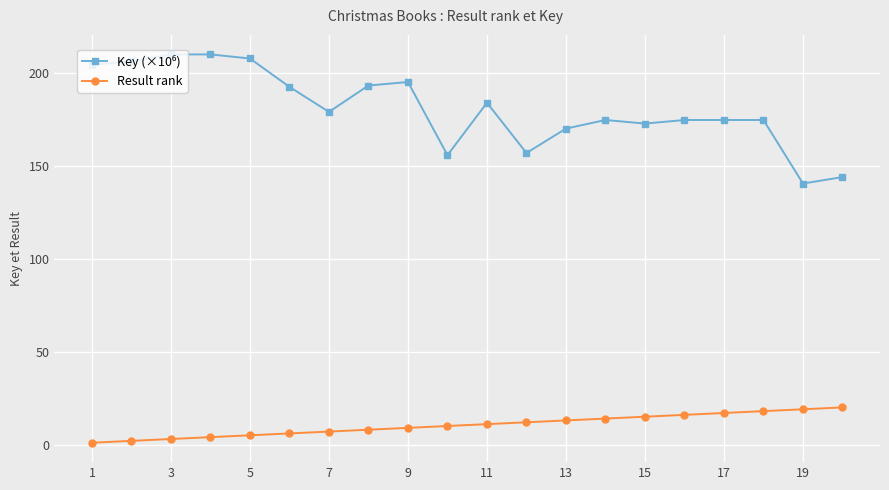

How many distinct data groups are displayed?

2